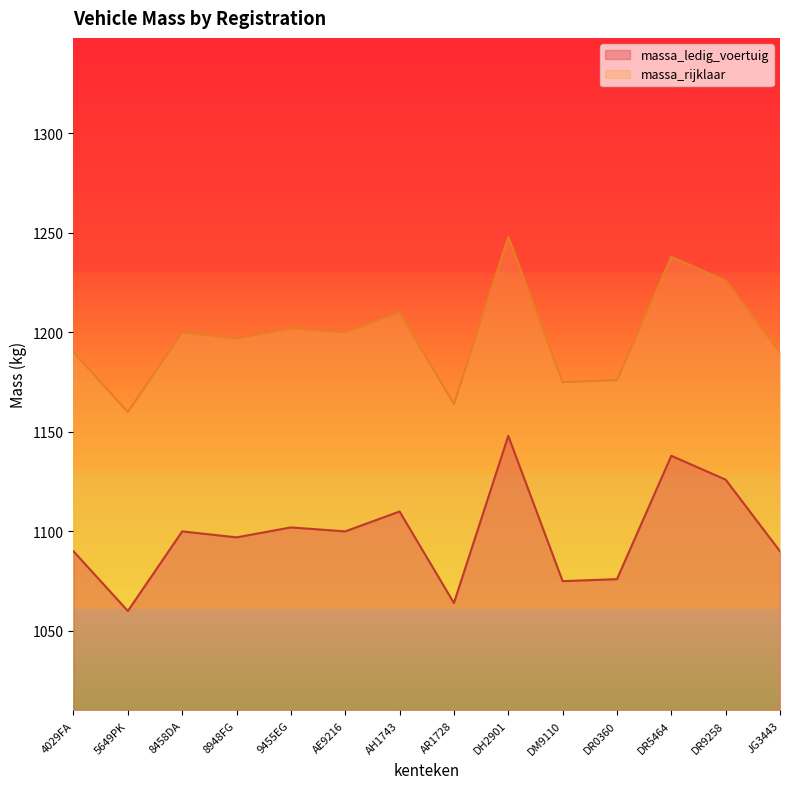

The massa_rijklaar series shows 790 at DR0360. True or false?

False